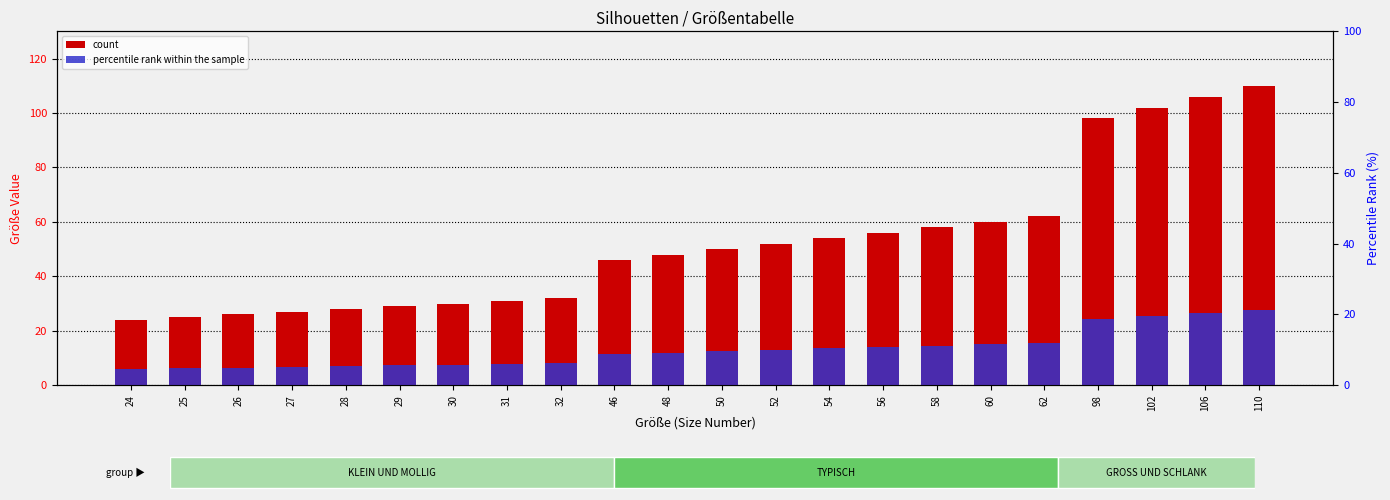

The value of percentile rank within the sample at 62 is 5.4. True or false?

False